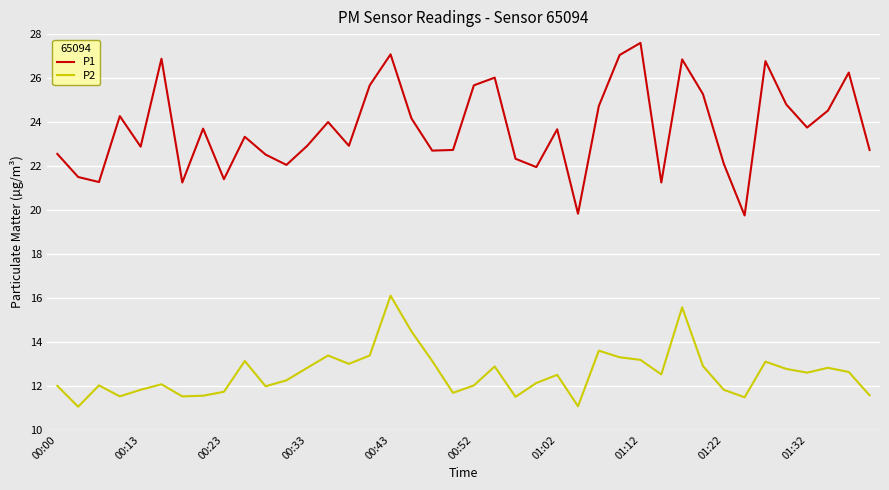

What is the minimum value shown in the chart?

11.1